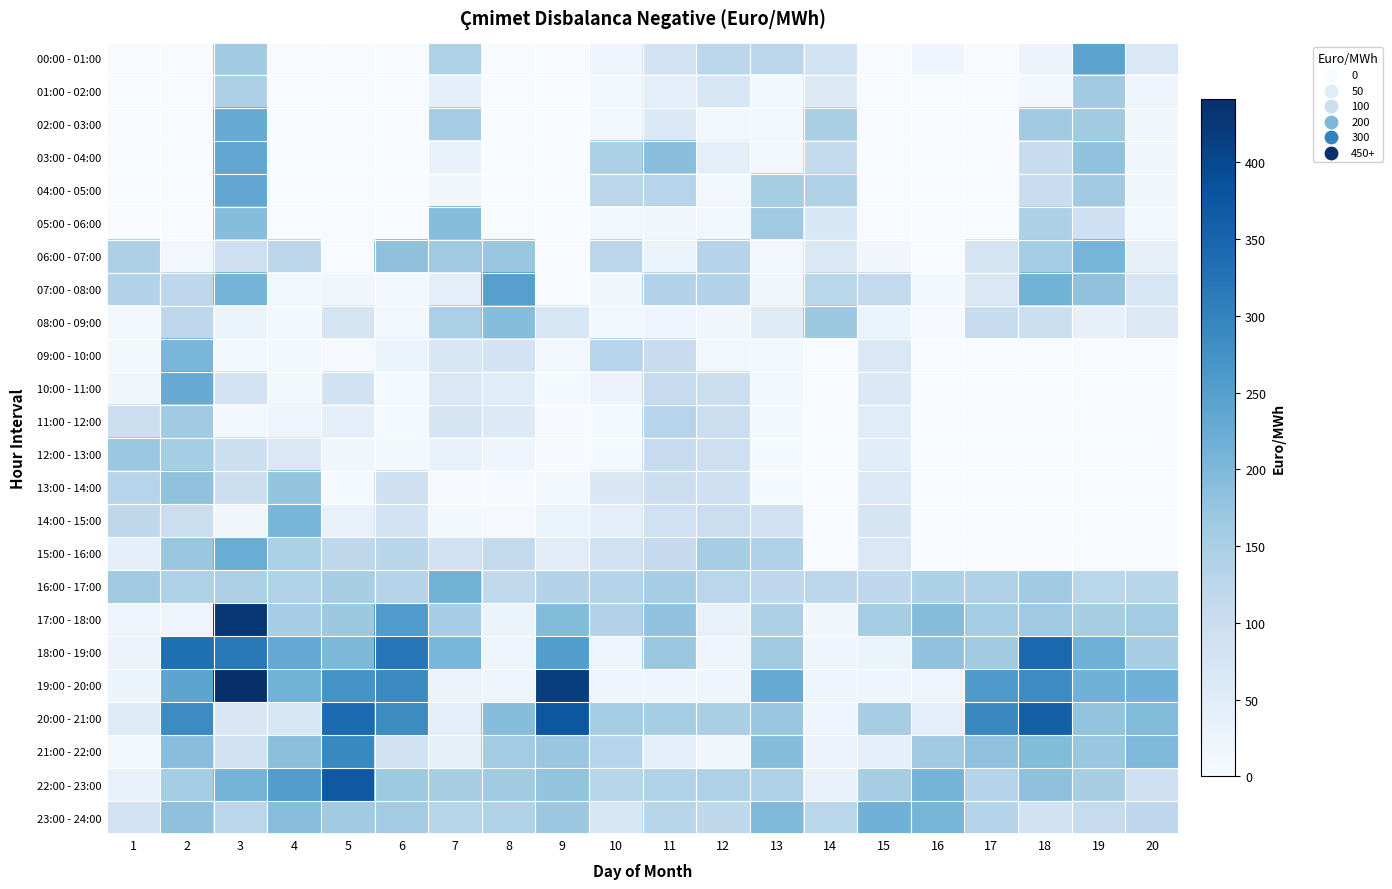

At 17, list the series in order from smallest to largest.

00:00 - 01:00, 01:00 - 02:00, 02:00 - 03:00, 03:00 - 04:00, 04:00 - 05:00, 05:00 - 06:00, 09:00 - 10:00, 10:00 - 11:00, 11:00 - 12:00, 12:00 - 13:00, 13:00 - 14:00, 14:00 - 15:00, 15:00 - 16:00, 07:00 - 08:00, 06:00 - 07:00, 08:00 - 09:00, 22:00 - 23:00, 23:00 - 24:00, 16:00 - 17:00, 17:00 - 18:00, 18:00 - 19:00, 21:00 - 22:00, 19:00 - 20:00, 20:00 - 21:00